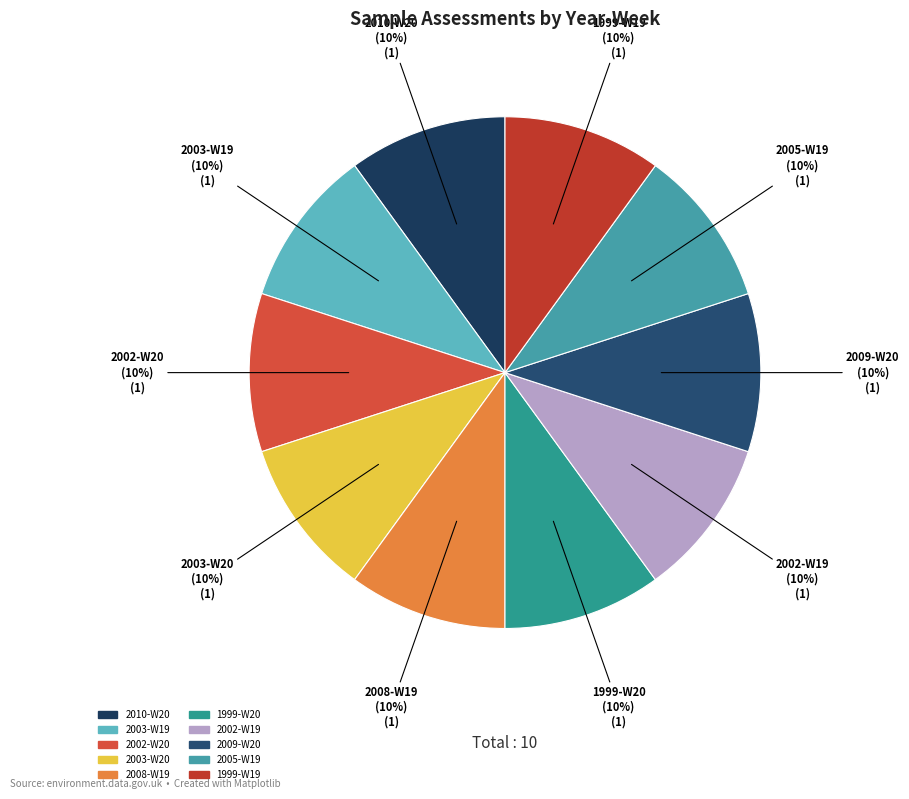

To the nearest percent, what portion does 2002-W19 represent?

10%